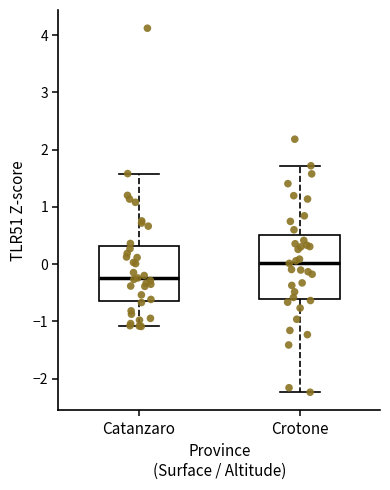

Which box's median line is the highest?

Crotone